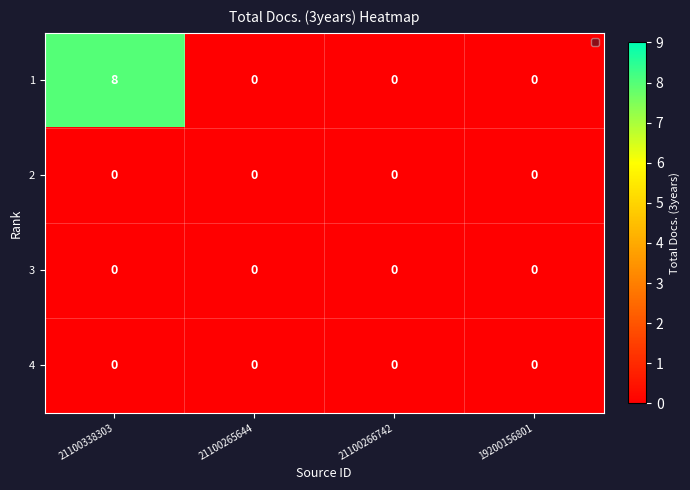

What is the highest value of the 1 series?

8